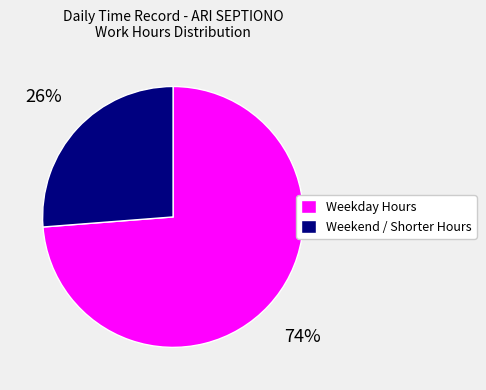

Combined, do Weekend / Shorter Hours and Weekday Hours account for over 50%?

Yes